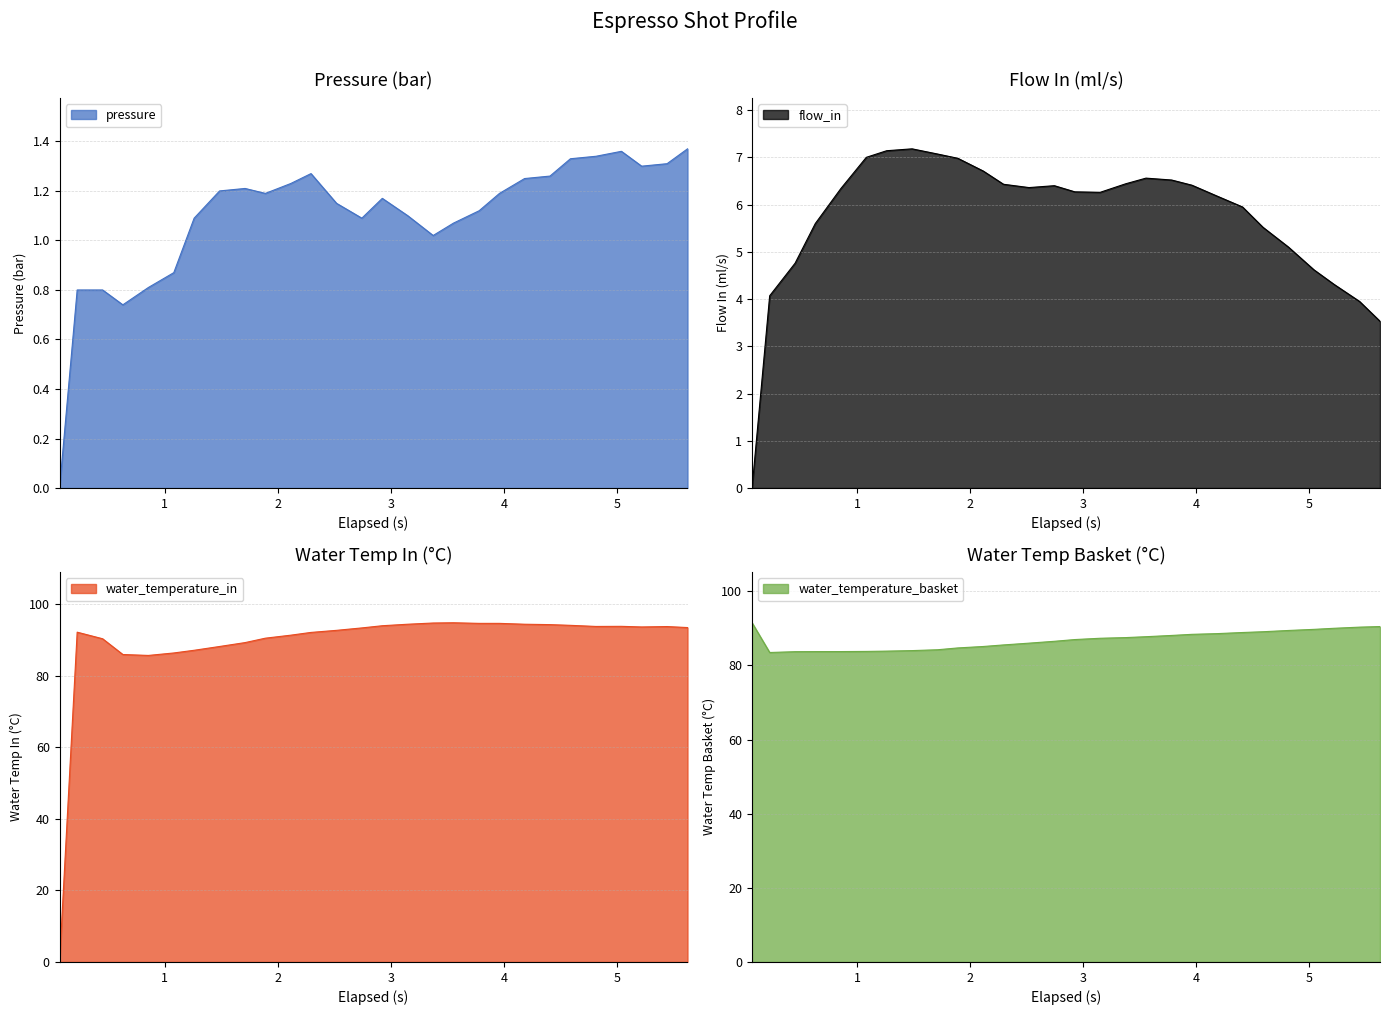

Does the chart display data point markers on the line(s)?

No